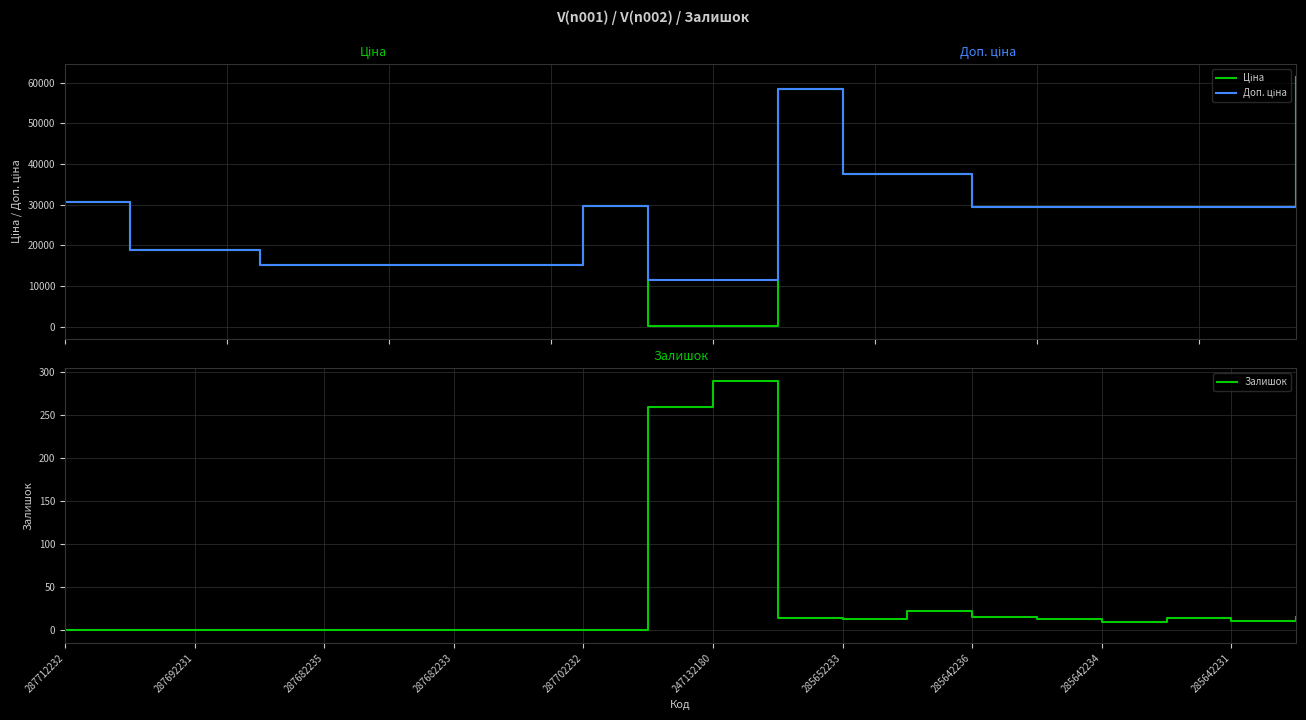

Which category has the highest value in the Залишок series?

247132180